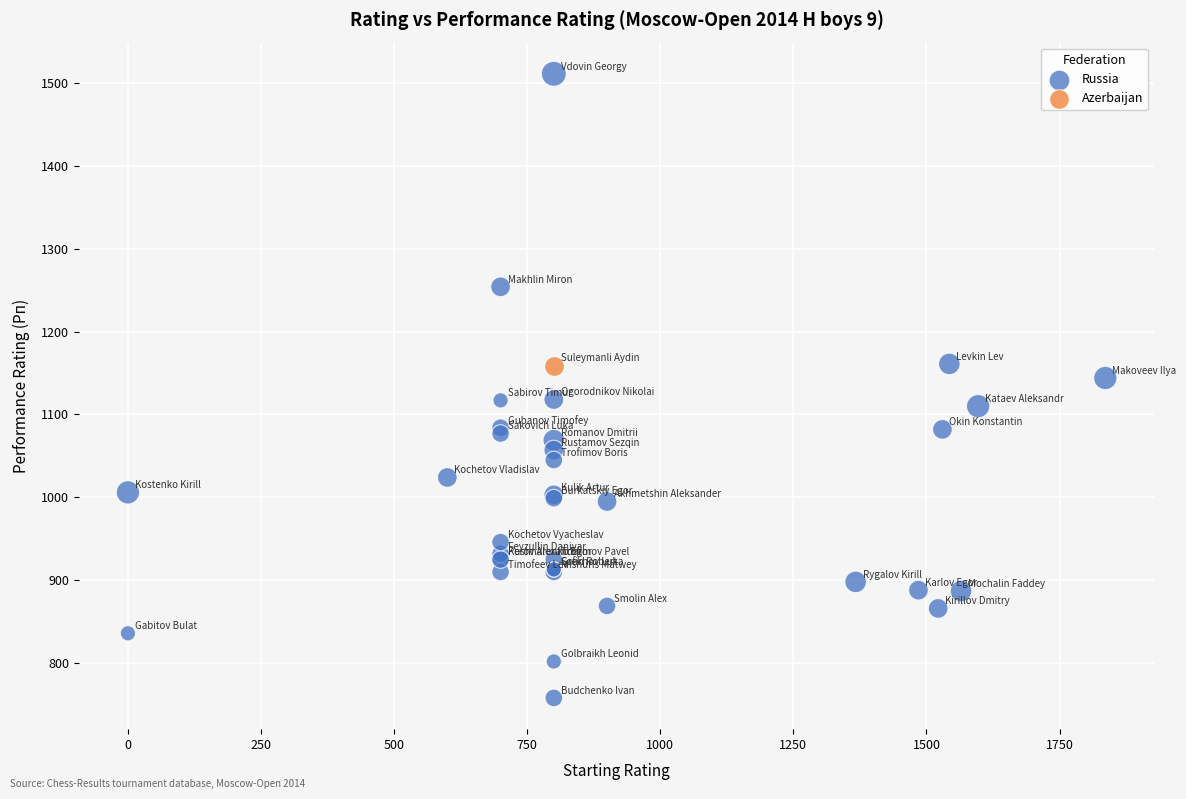

What are all the series names shown in the legend?

Russia, Azerbaijan